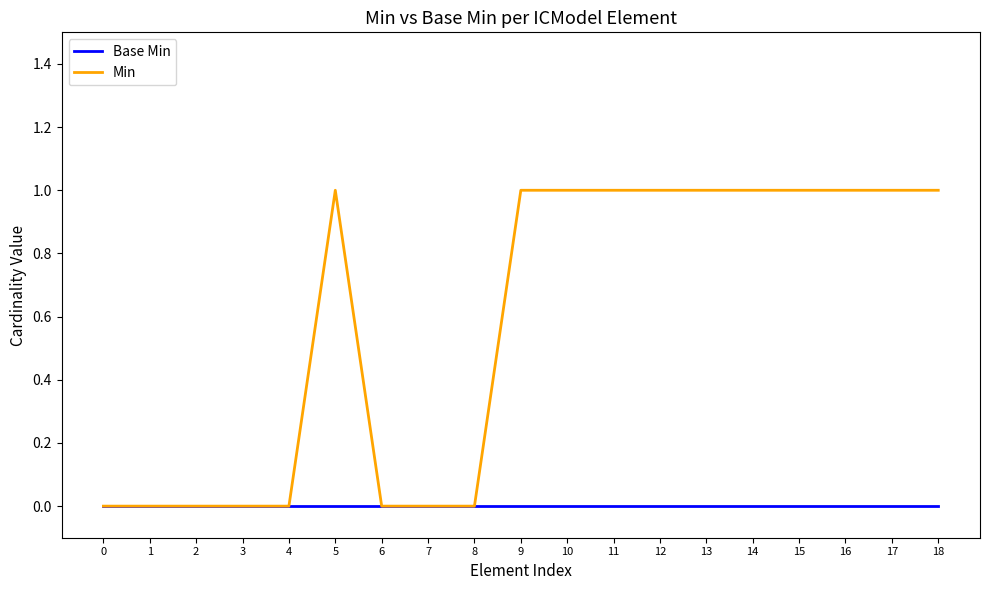

Between 6 and 11, which series saw the biggest shift?

Min